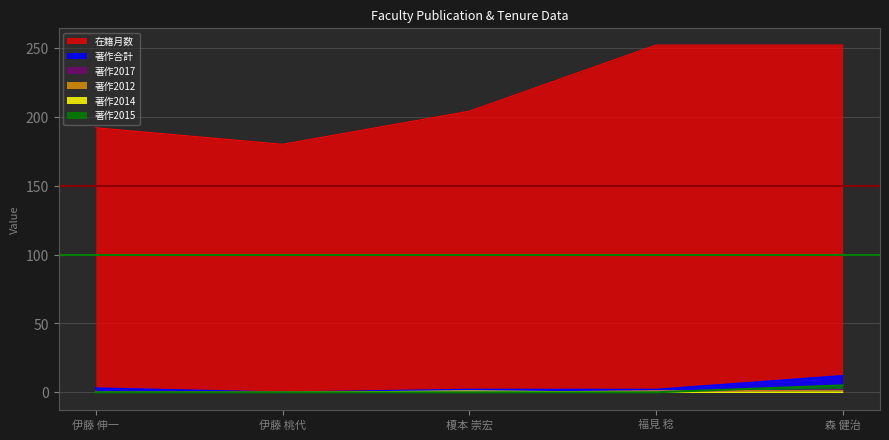

What is the value of the 在籍月数 point at the 3rd from the left?

204